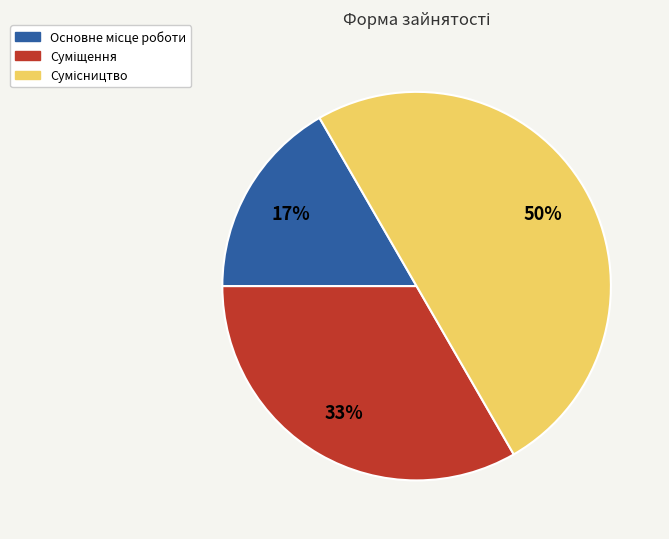

To the nearest percent, what is the average slice percentage?

33%